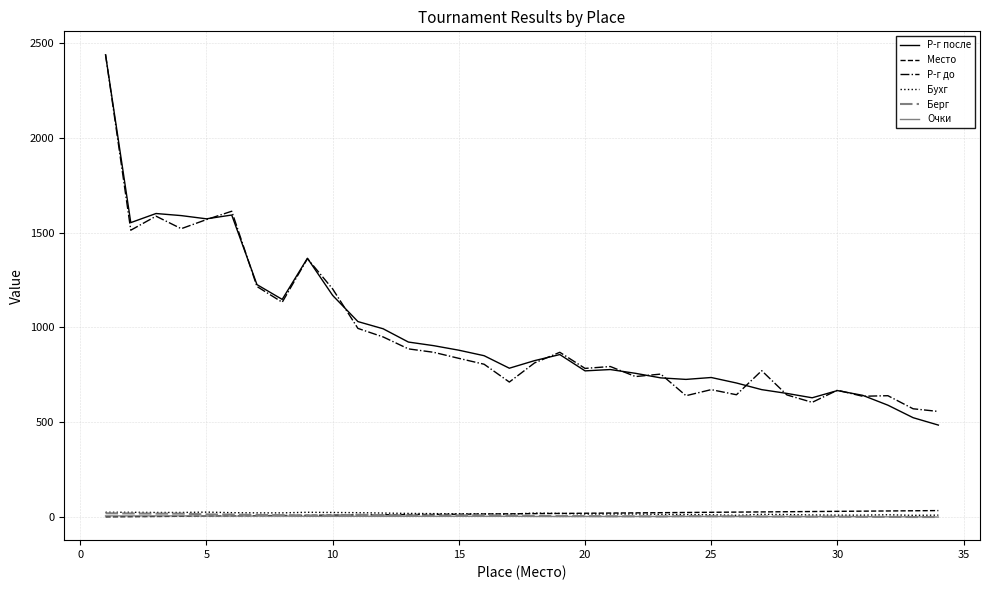

True or false: Бухг and Р-г после intersect in this chart.

False